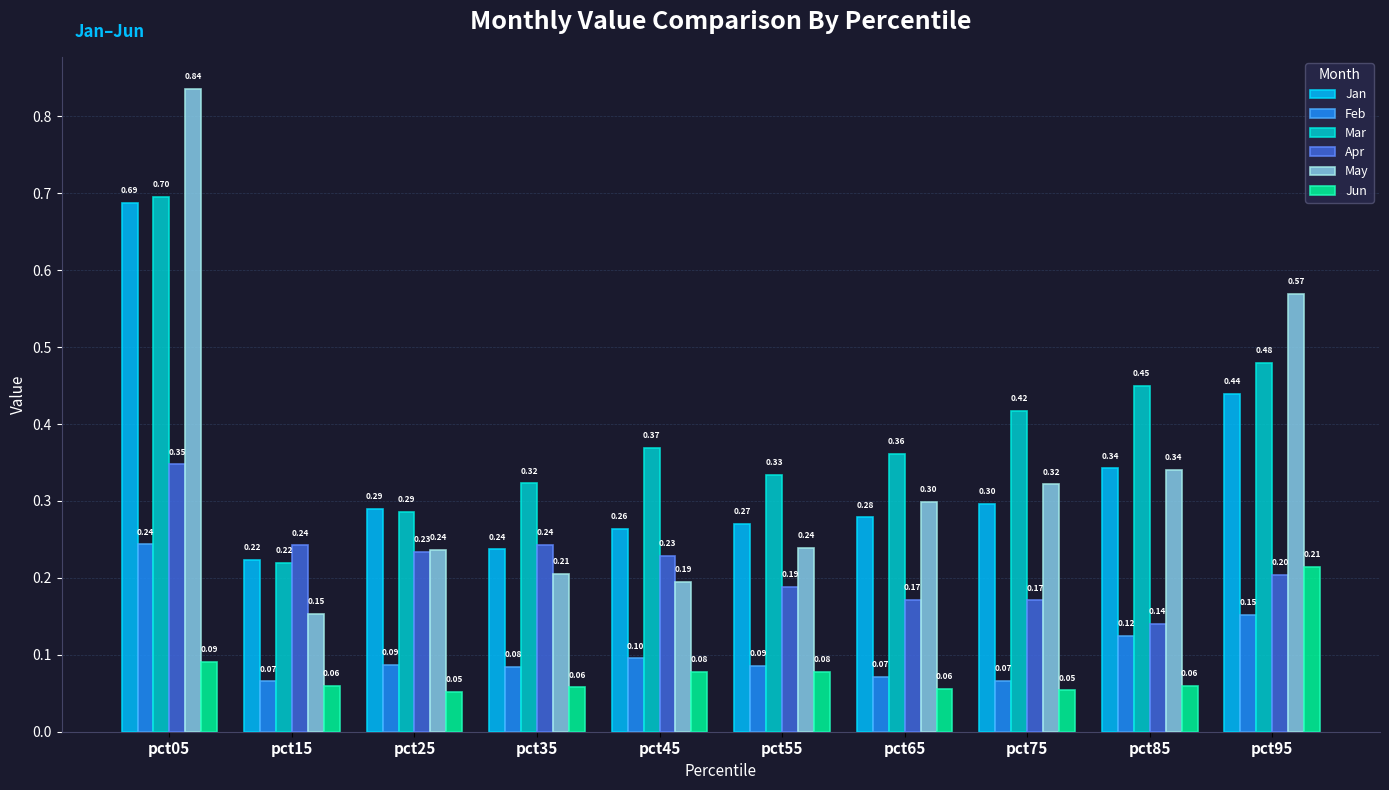

Which series has the largest range (max minus min)?

May